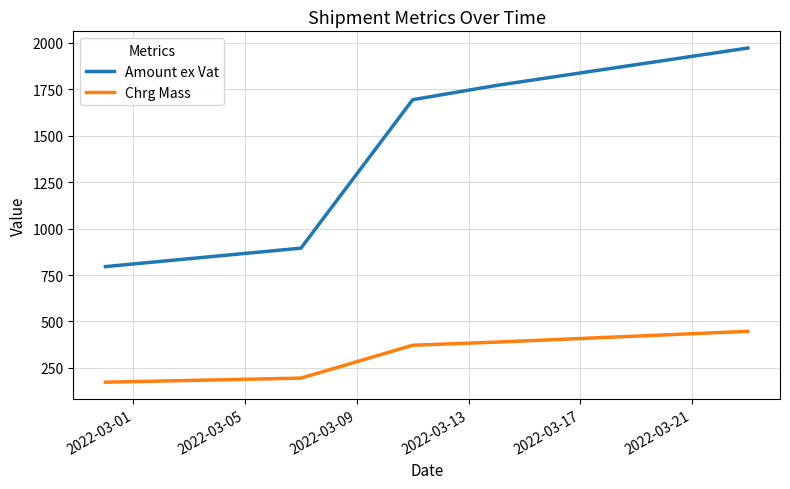

Reading left to right, list all the values displayed in this chart.

Amount ex Vat: 795.6	895.0	1694.7	1771.5	1972.8
Chrg Mass: 173.0	195.0	372.0	389.0	447.0